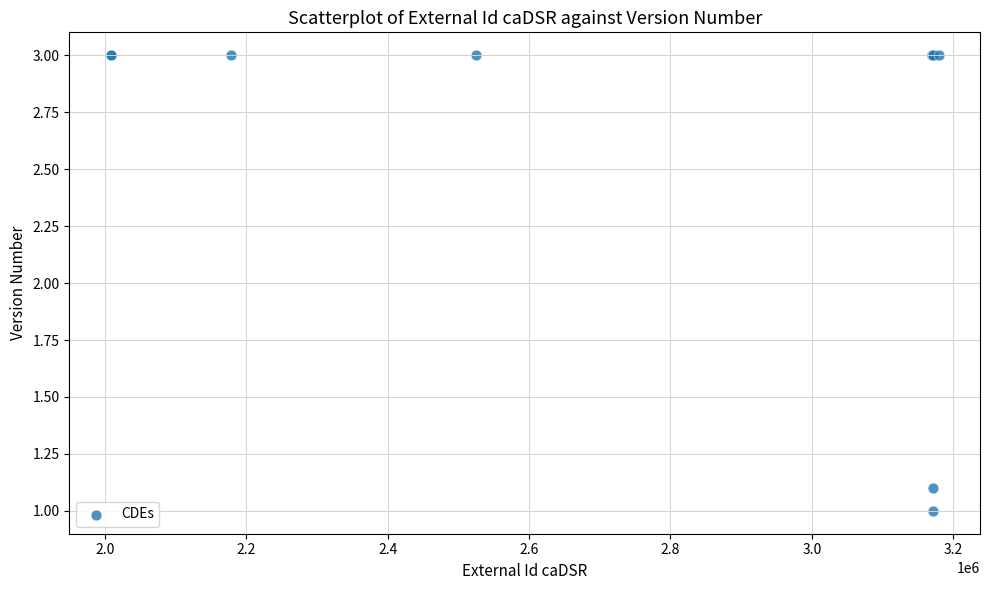

What Y value in the scatter plot is closest to 2?

1.1